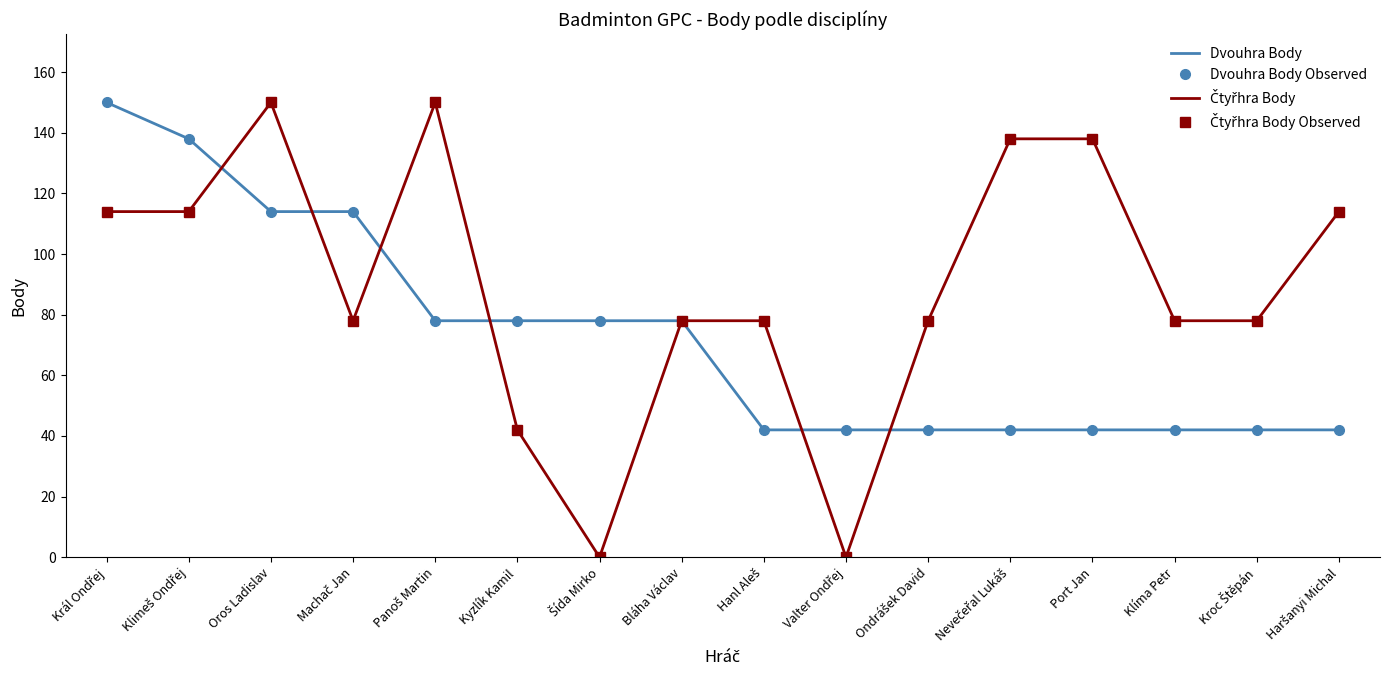

Is this an area chart (filled region under the line)?

No